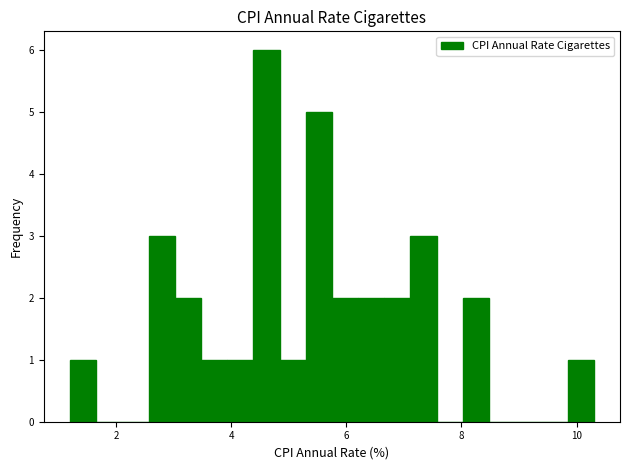

Read against the x-axis, roughly where is the centre of the tallest bar?

4.6